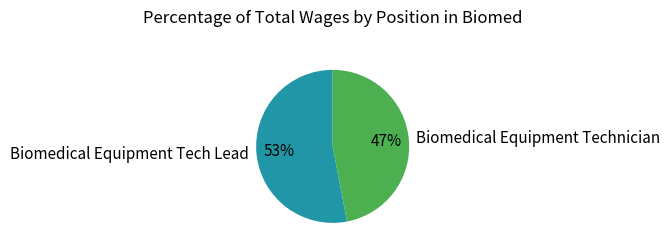

To the nearest percent, what is the difference between the largest and smallest slice percentages?

6%